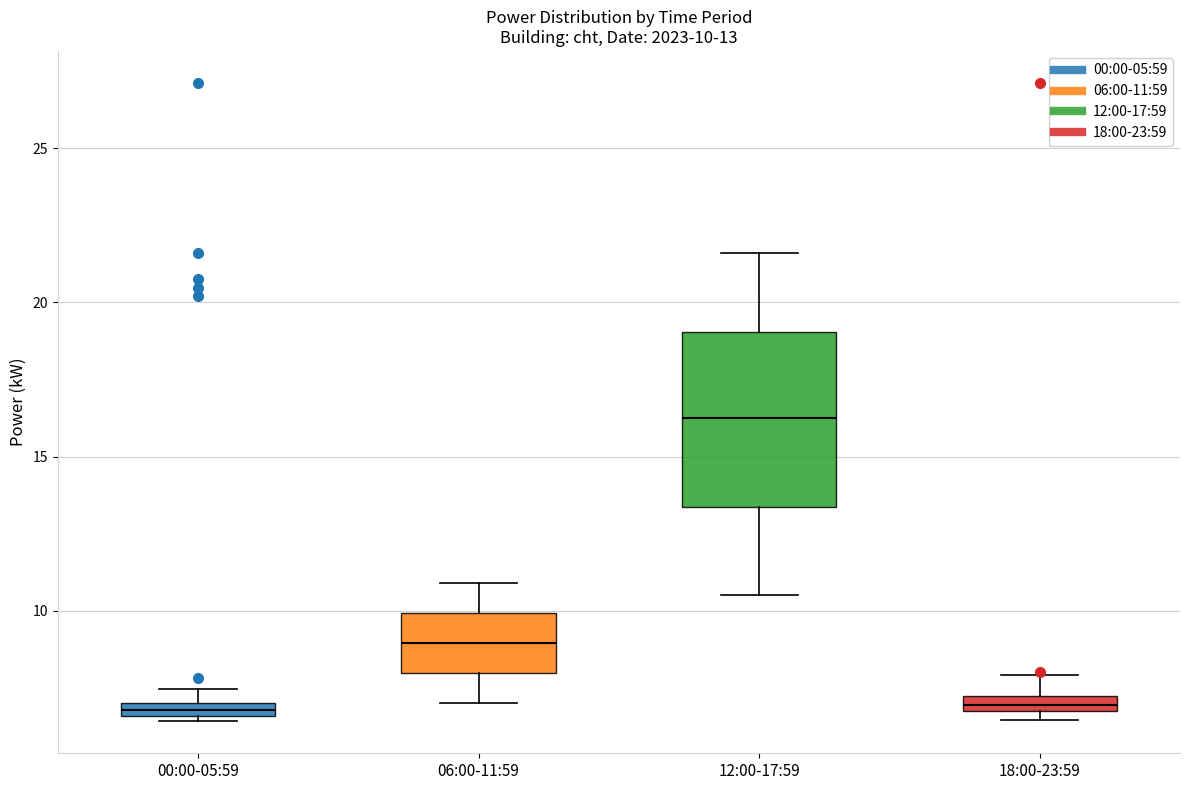

Which box has the highest median line?

12:00-17:59